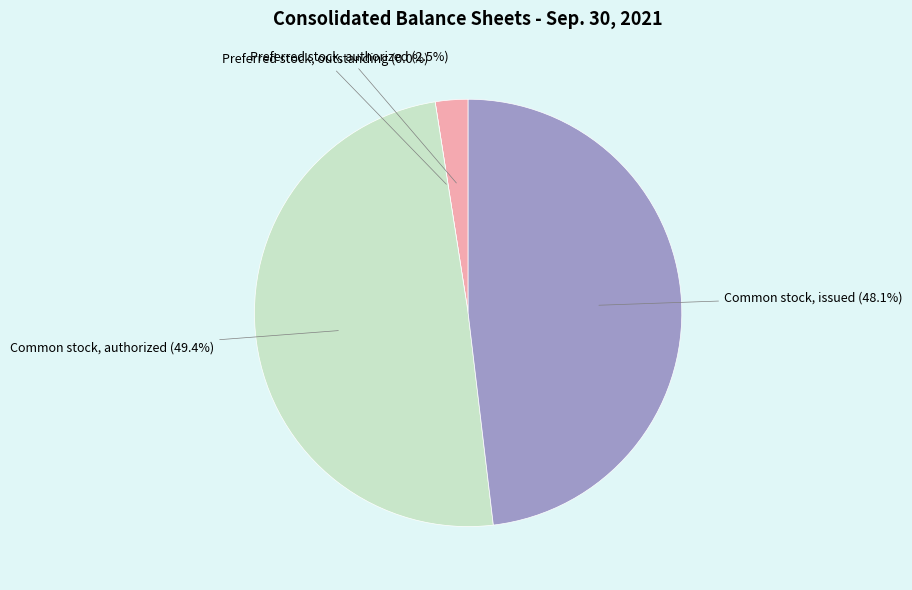

To the nearest percent, what is the average slice percentage?

25%